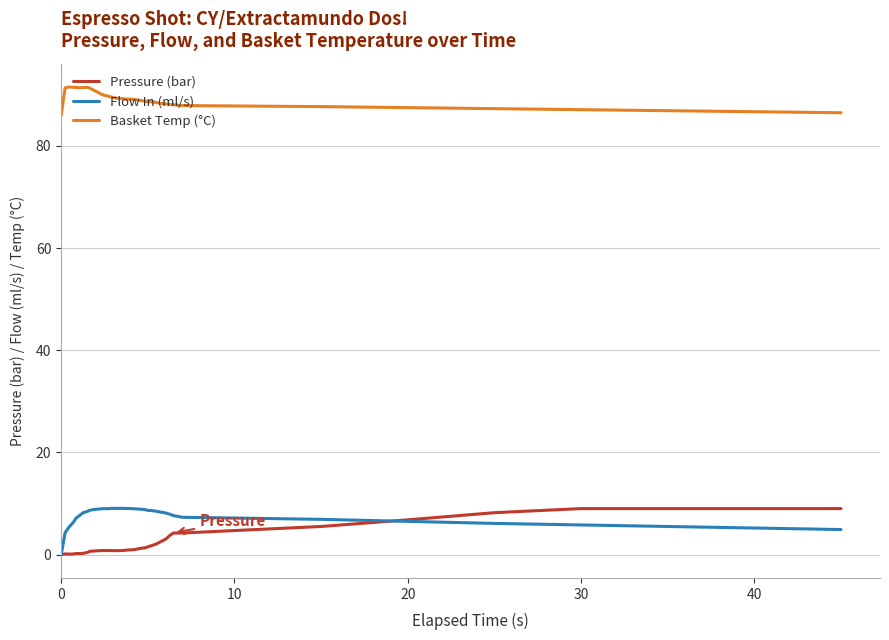

Which series has the largest total across all categories?

Basket Temp (°C)